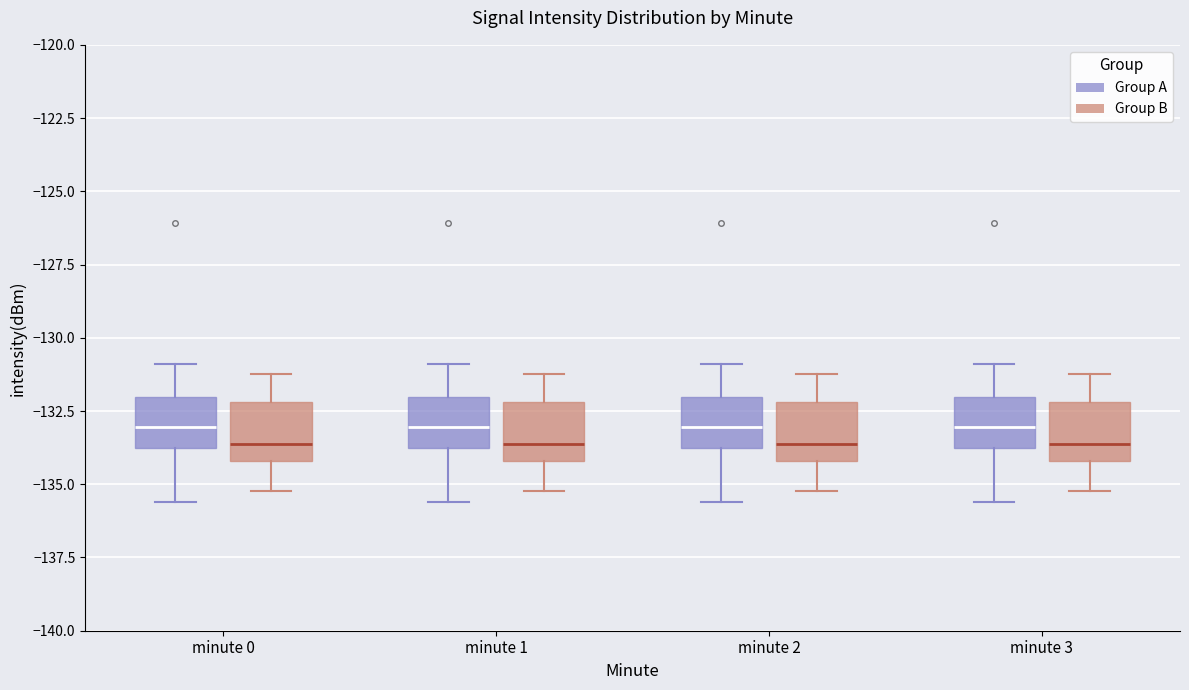

Reading left to right, read every box against the y-axis: the position of its median line, the range the box covers, and the ends of its whiskers. The values are not printed on the chart, so give them approximately, as read against the axis.

minute 0 (Group A): median -133.0, box -134.0 to -132.0, whiskers -135.5 to -131.0
minute 0 (Group B): median -133.5, box -134.0 to -132.0, whiskers -135.0 to -131.0
minute 1 (Group A): median -133.0, box -134.0 to -132.0, whiskers -135.5 to -131.0
minute 1 (Group B): median -133.5, box -134.0 to -132.0, whiskers -135.0 to -131.0
minute 2 (Group A): median -133.0, box -134.0 to -132.0, whiskers -135.5 to -131.0
minute 2 (Group B): median -133.5, box -134.0 to -132.0, whiskers -135.0 to -131.0
minute 3 (Group A): median -133.0, box -134.0 to -132.0, whiskers -135.5 to -131.0
minute 3 (Group B): median -133.5, box -134.0 to -132.0, whiskers -135.0 to -131.0